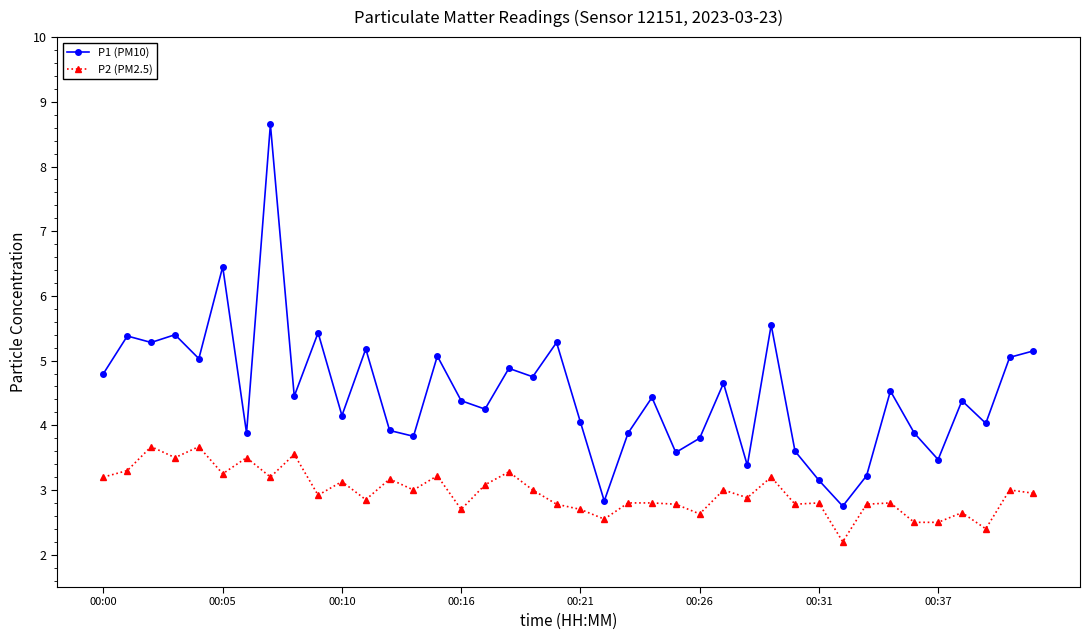

Which series has the widest spread of values?

P1 (PM10)